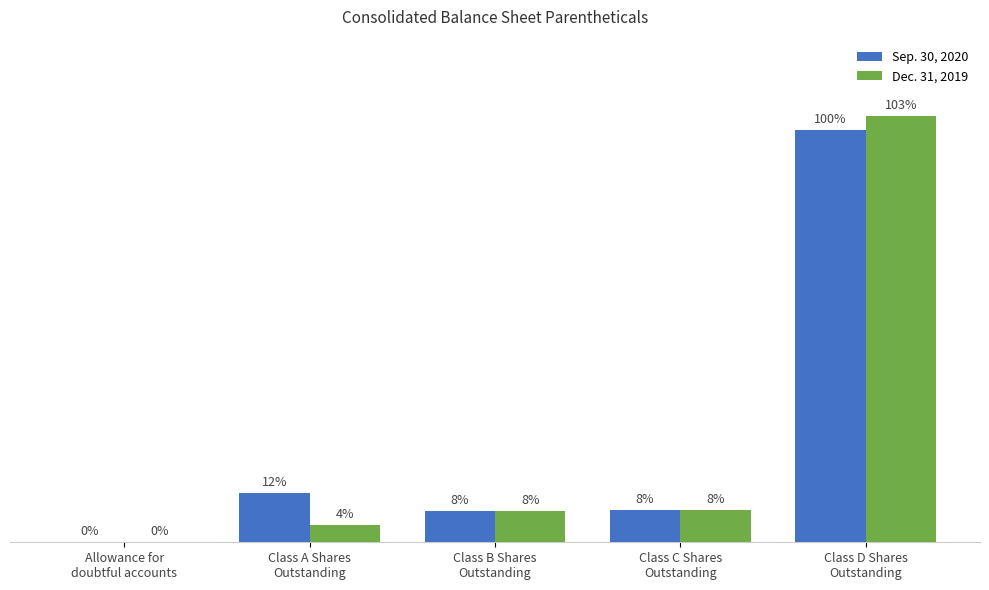

Are the bars horizontal?

No